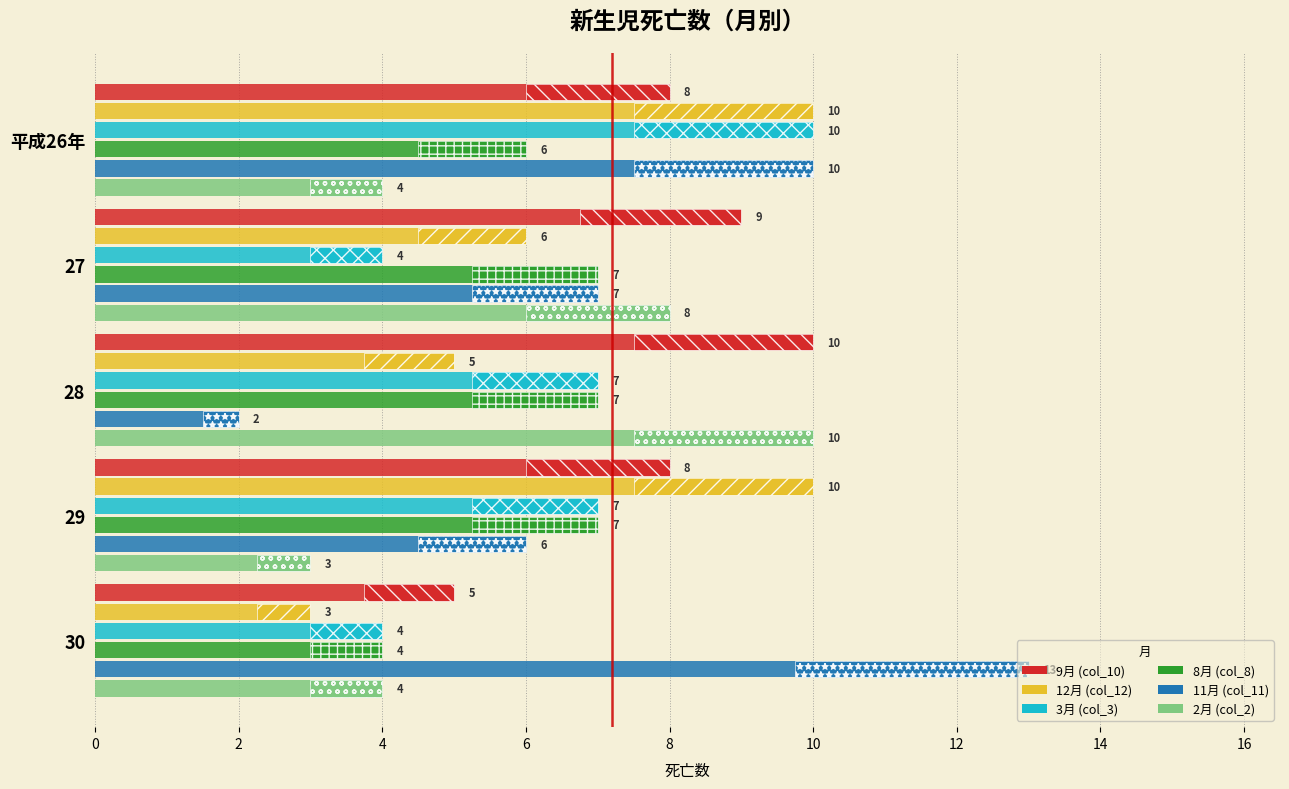

How many bars are there in each group?

6